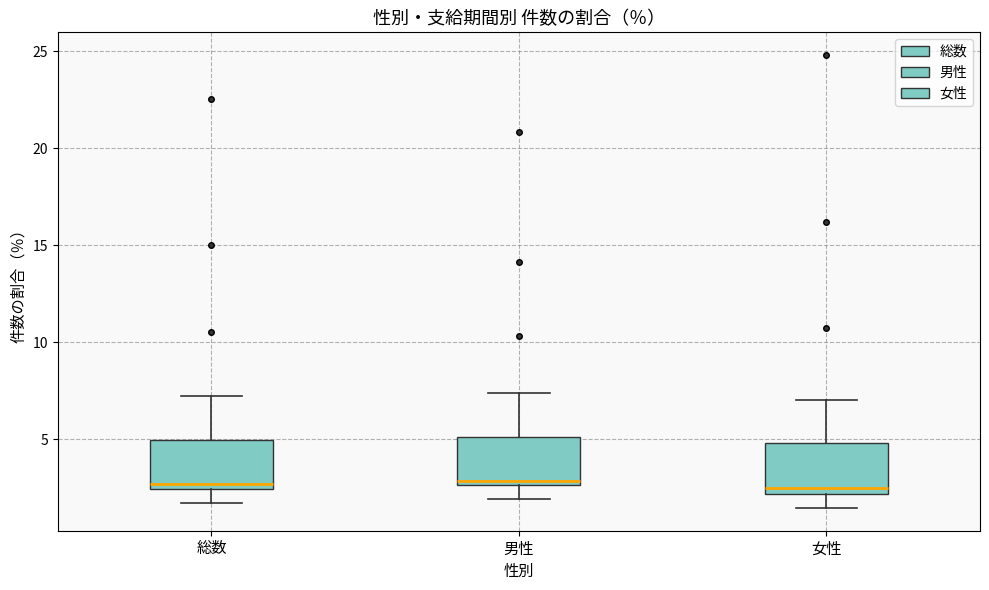

Where is the lower edge of the box for 総数 on the y-axis? The values are not printed on the chart, so give them approximately, as read against the axis.

2.5